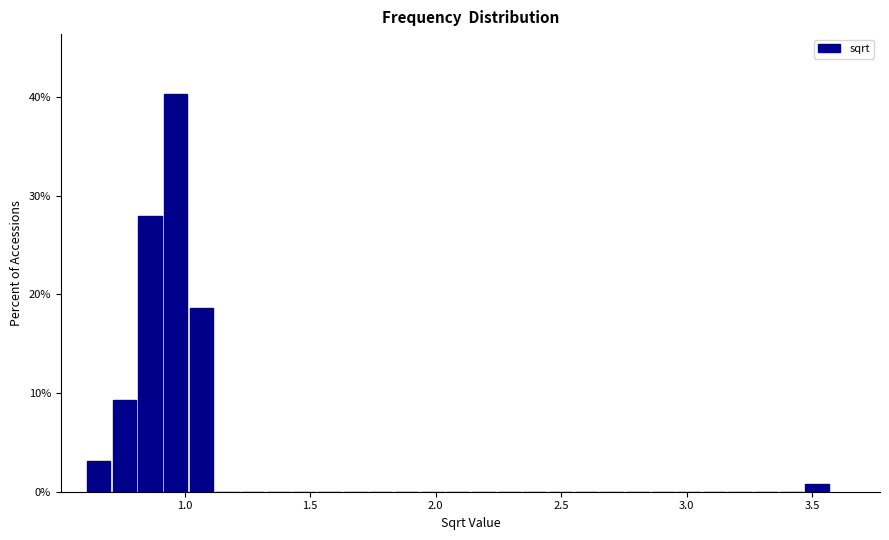

Around what value on the x-axis is the tallest bar? Give the approximate position of its centre, as read against the axis.

0.95